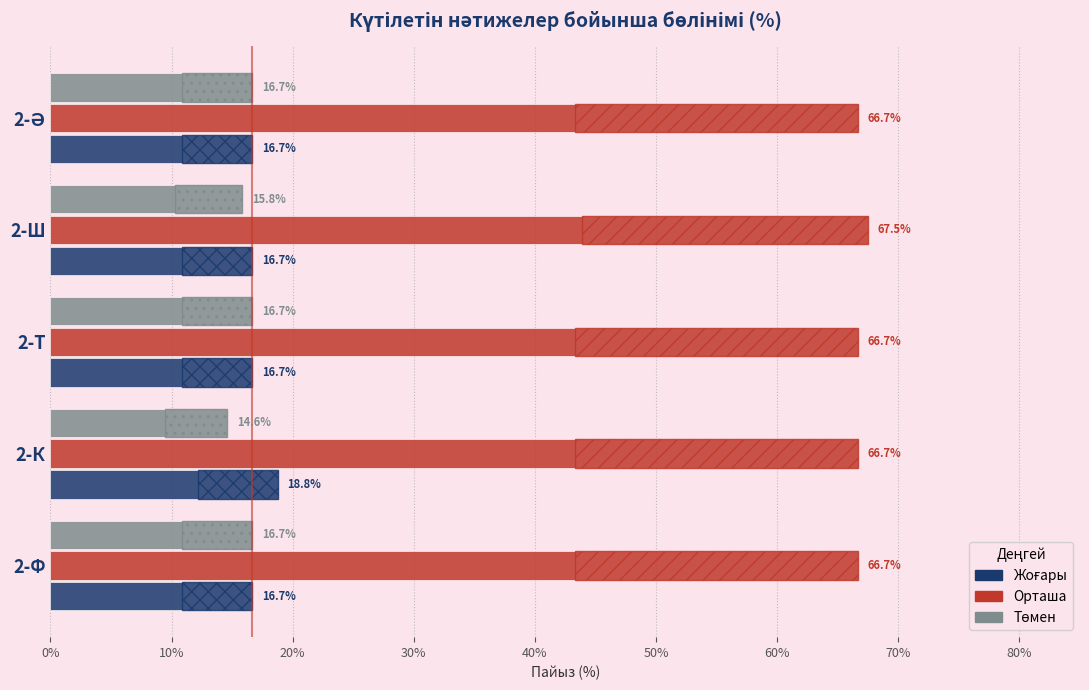

The value of Төмен at 2-Т is 27.5. True or false?

False